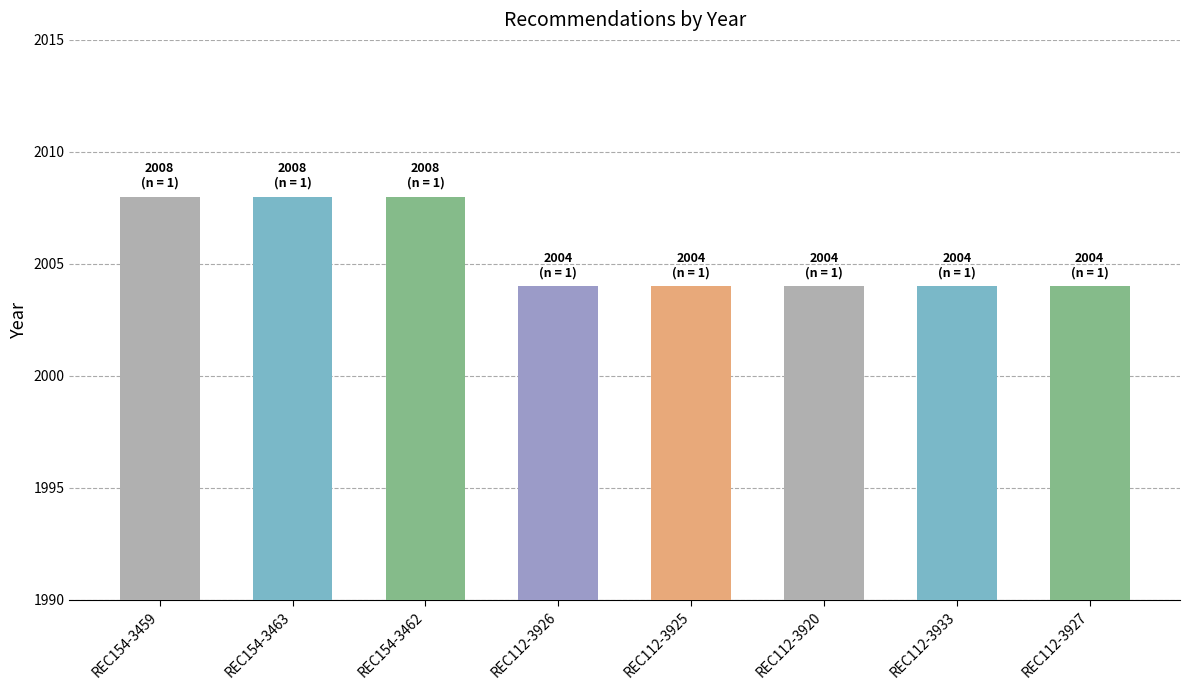

Is it true that the value at REC154-3462 is 2008?

True